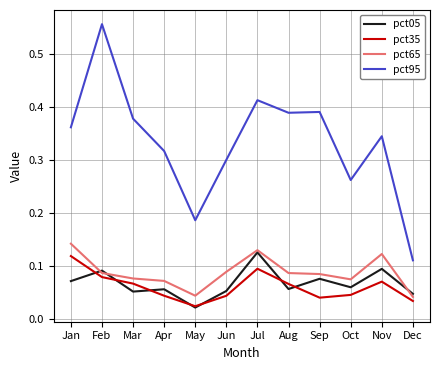

In pct95, how many points are higher than both neighbors (excluding endpoints)?

4